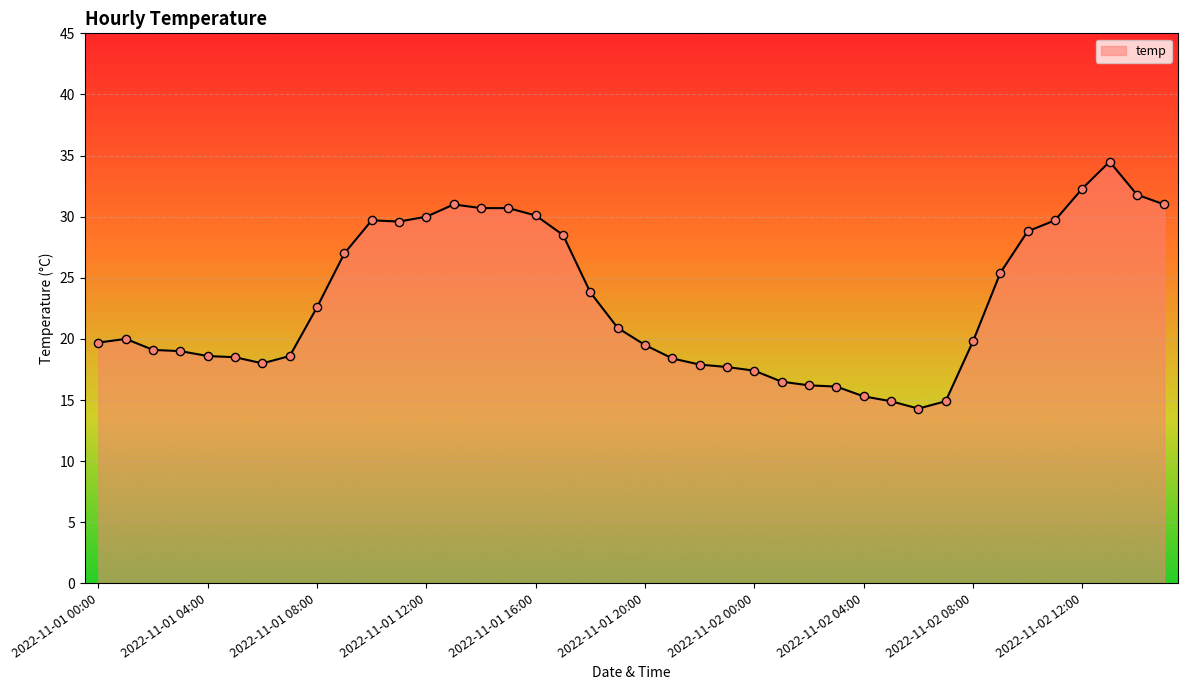

What is the difference between the maximum and minimum values?

20.2